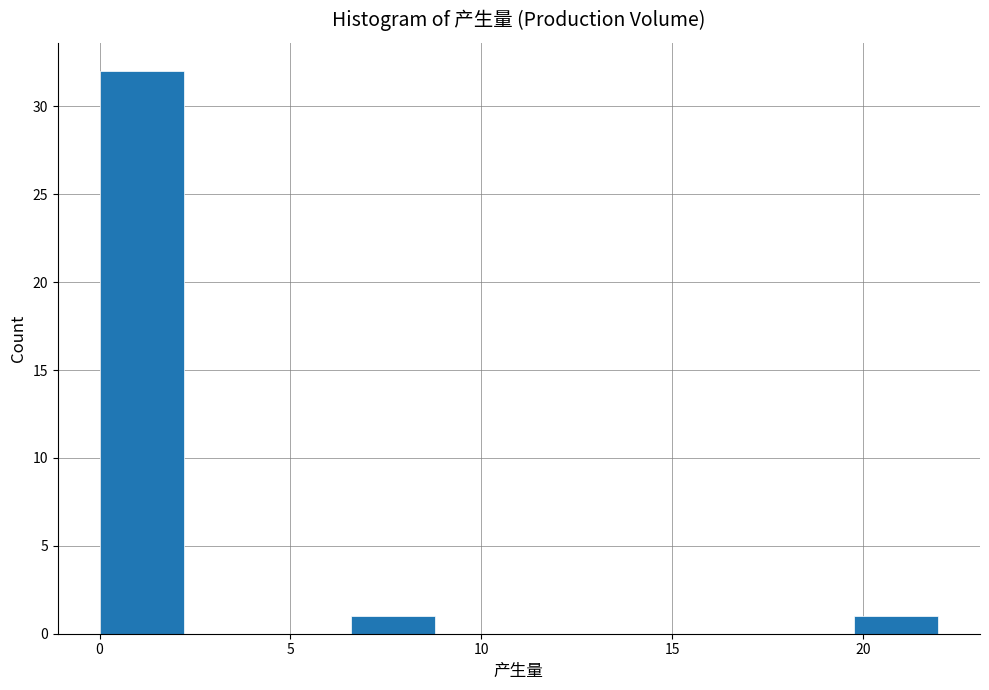

What is the height of the bar covering 6.5 to 9.0 on the x-axis? Neither the bar edges nor the heights are printed on the chart, so give them approximately, as read against the axes.

1